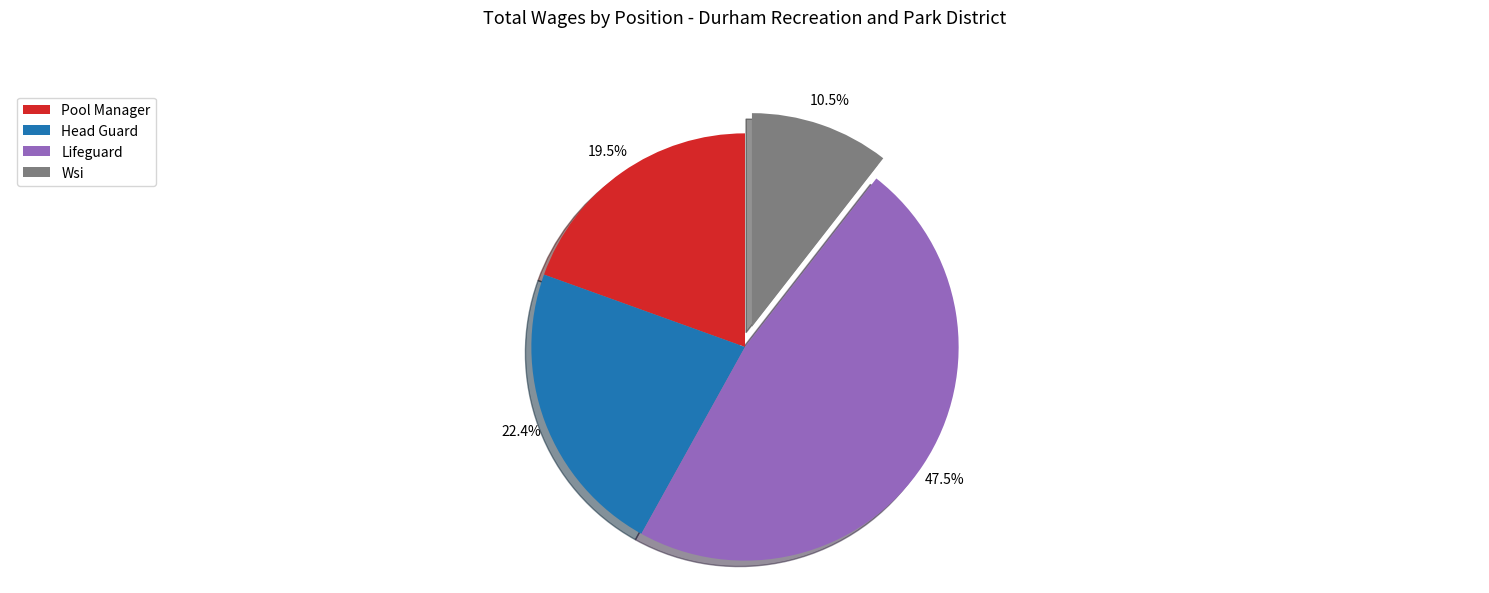

Between Head Guard and Lifeguard, which is larger?

Lifeguard